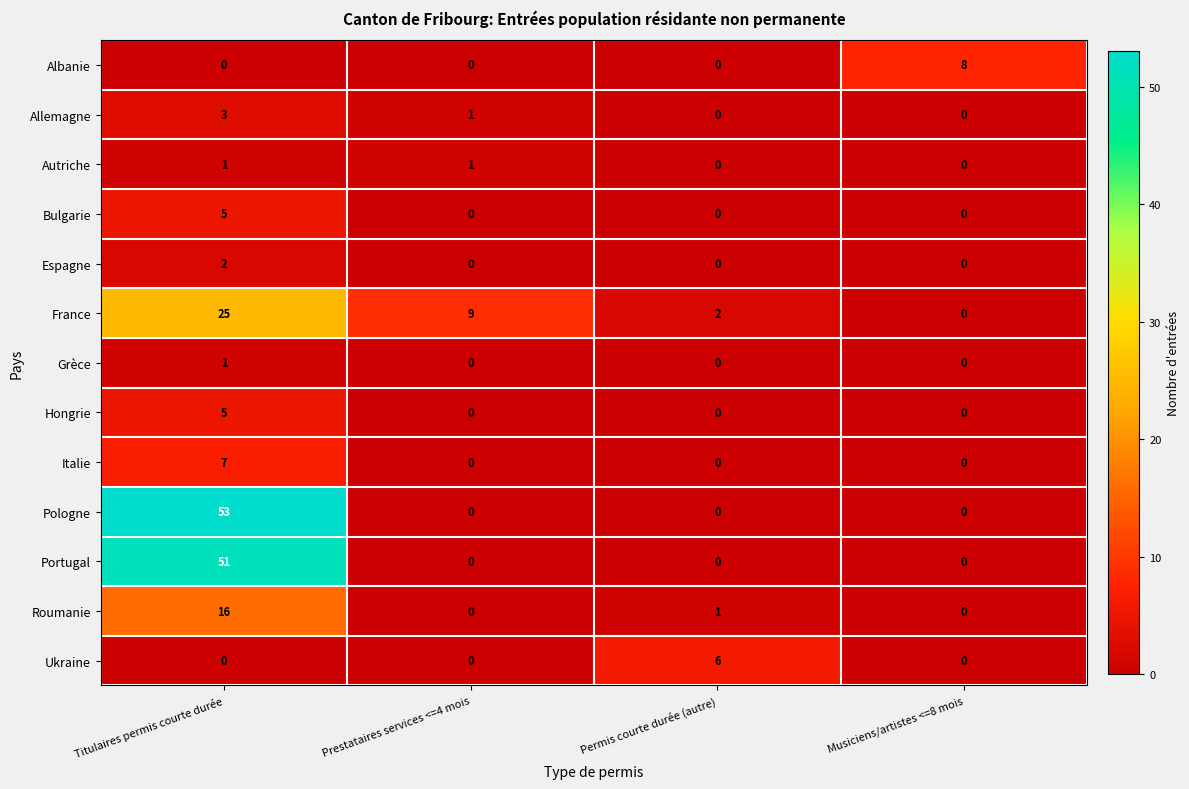

What is the difference between the maximum and minimum values in the Portugal series?

51